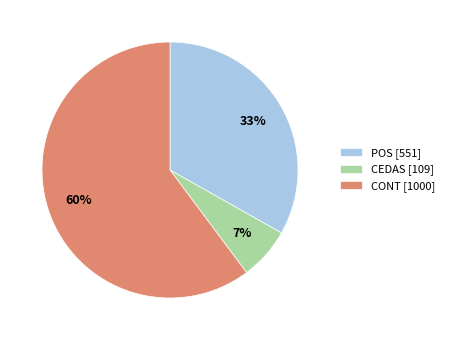

Which has a higher value, CEDAS [109] or POS [551]?

POS [551]